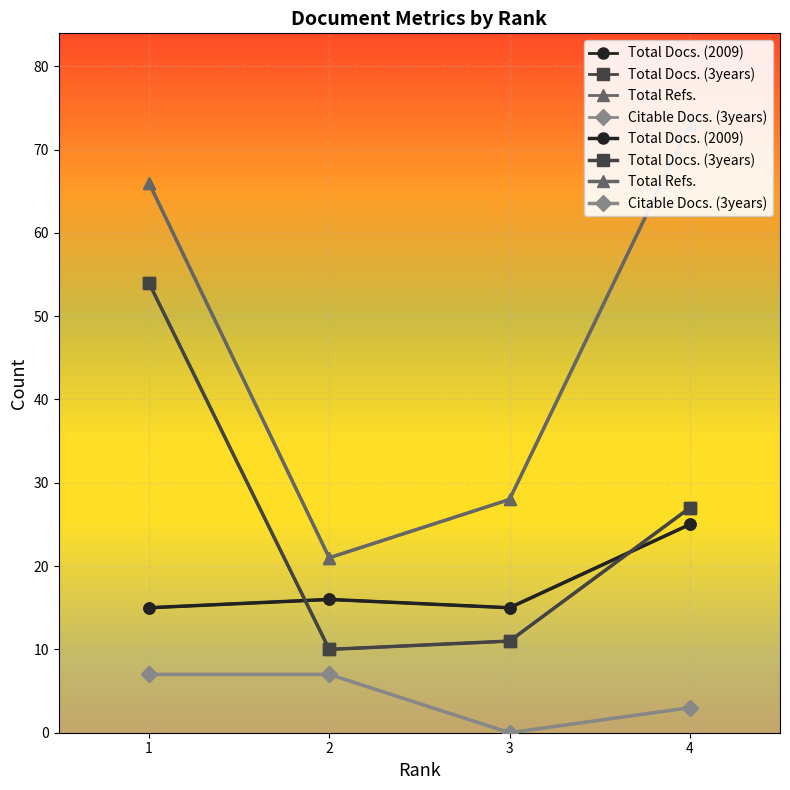

True or false: Total Docs. (2009) and Total Refs. cross at least once.

False